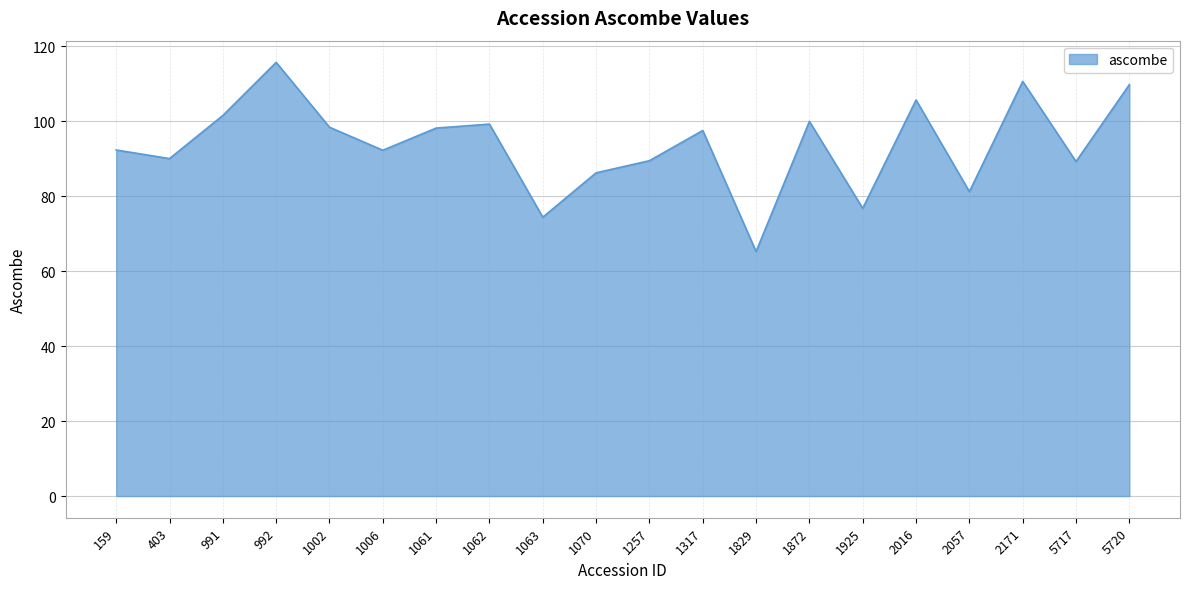

What is the difference between the values at 403 and 1061?

8.1